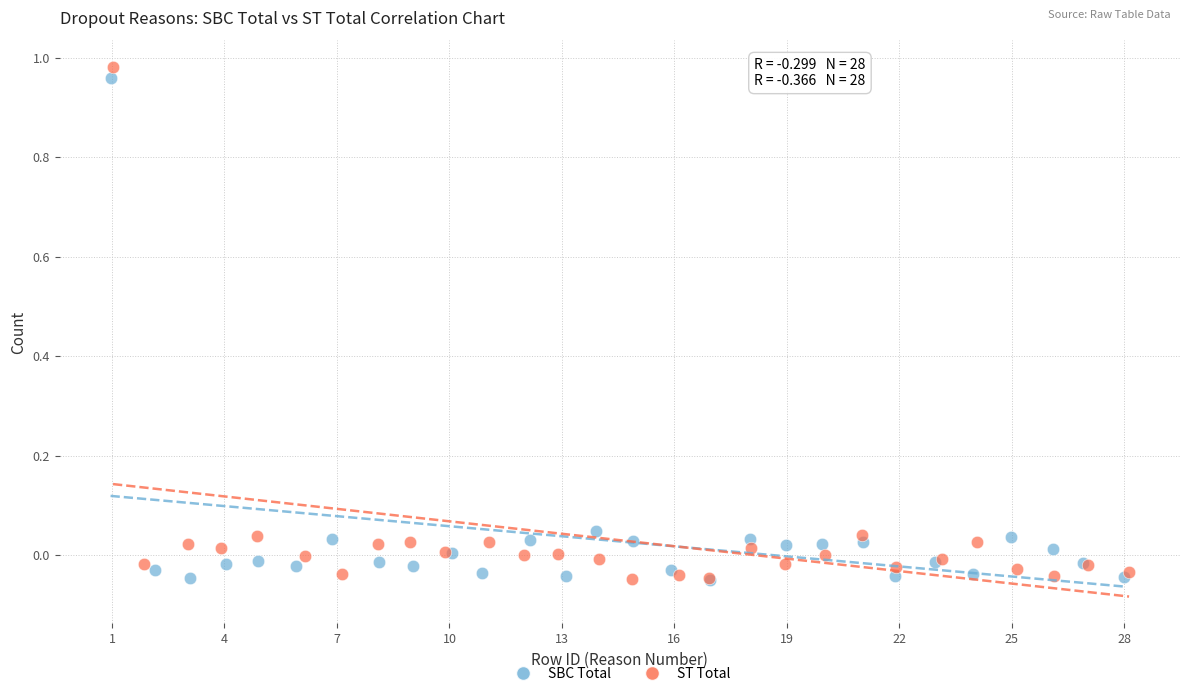

What are all the series names shown in the legend?

SBC Total, ST Total